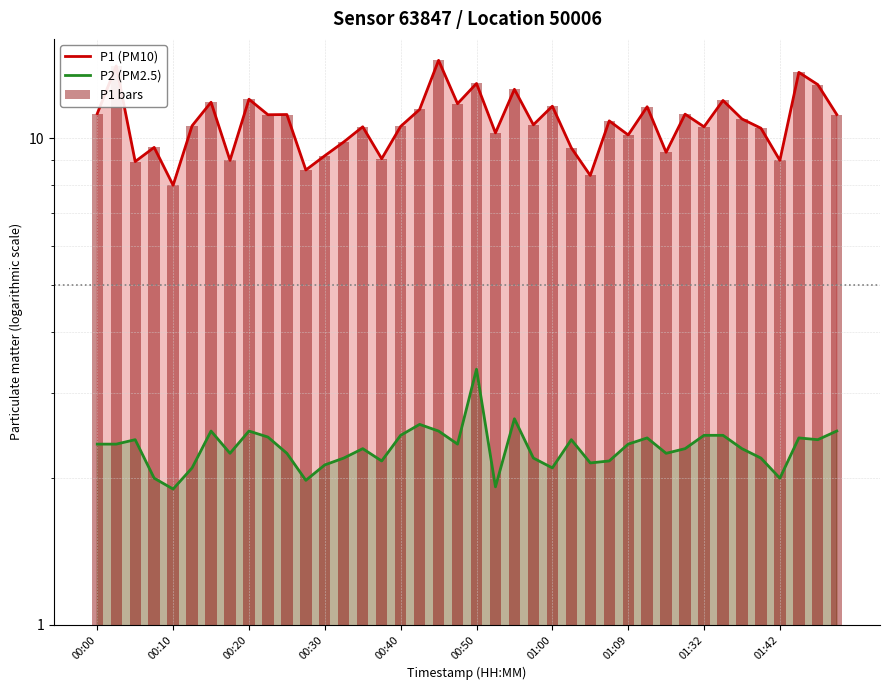

What are all the series names shown in the legend?

P1 (PM10), P2 (PM2.5), P1 bars